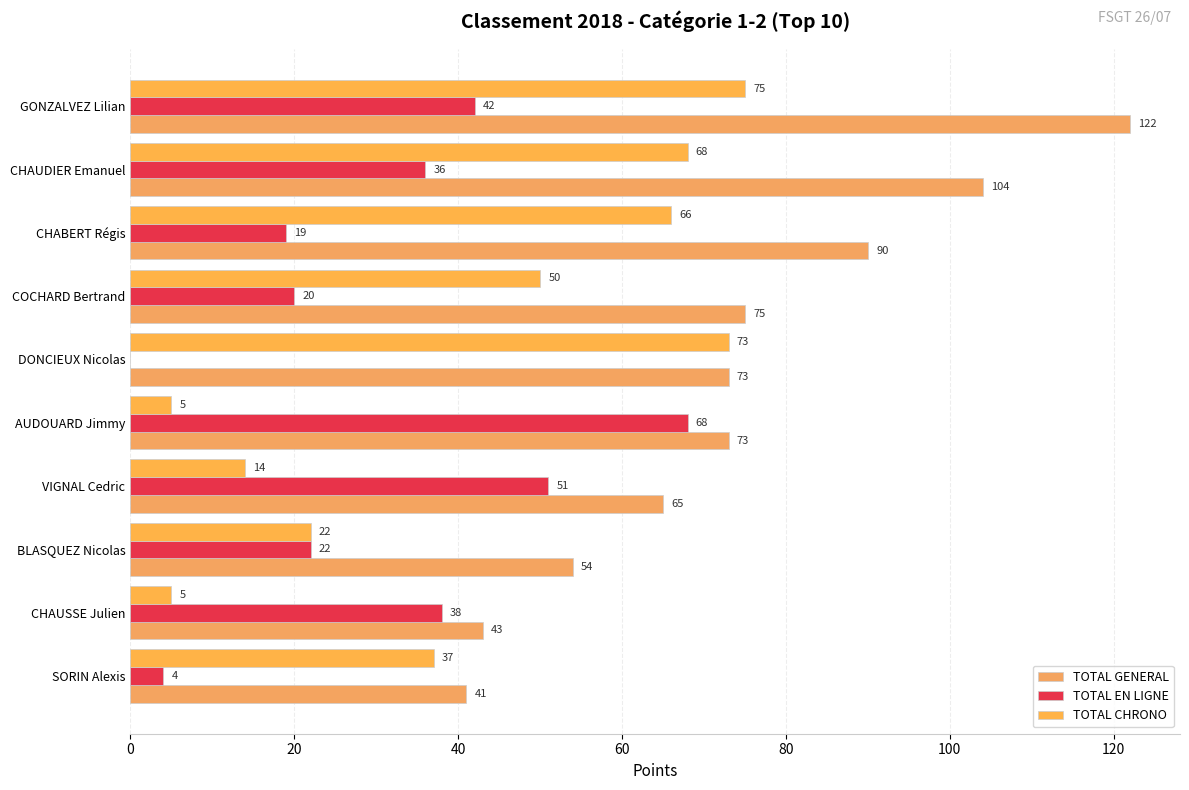

What are all the series names shown in the legend?

TOTAL GENERAL, TOTAL EN LIGNE, TOTAL CHRONO